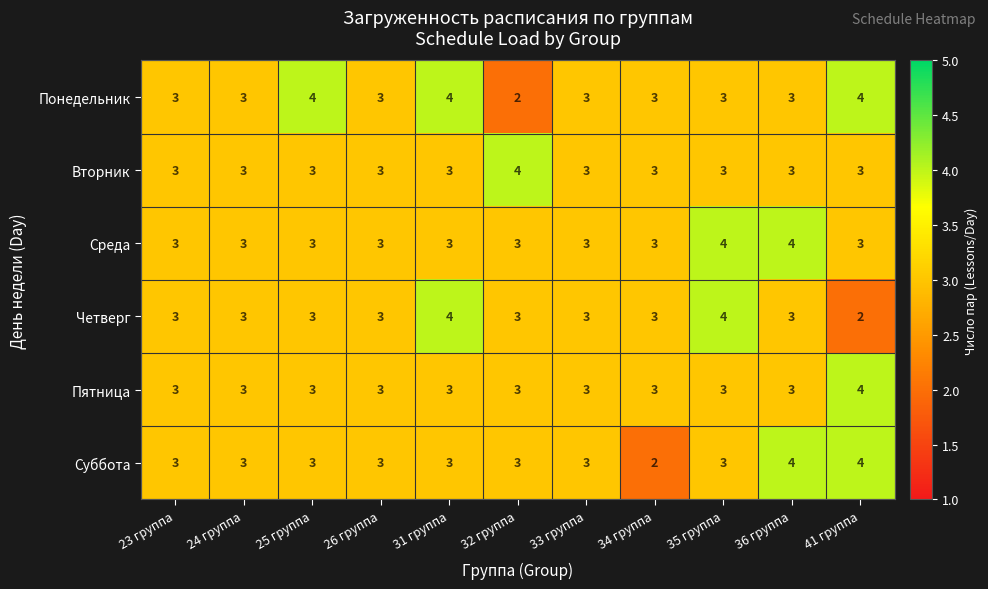

Read the Среда value at 31 группа.

3